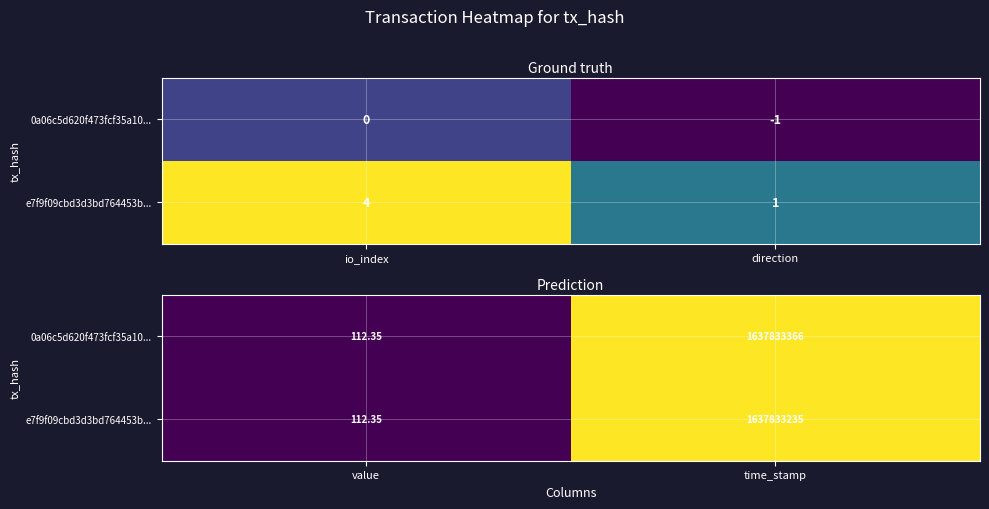

Where is e7f9f09cbd3d3bd764453b... nearest to the value 0?

value